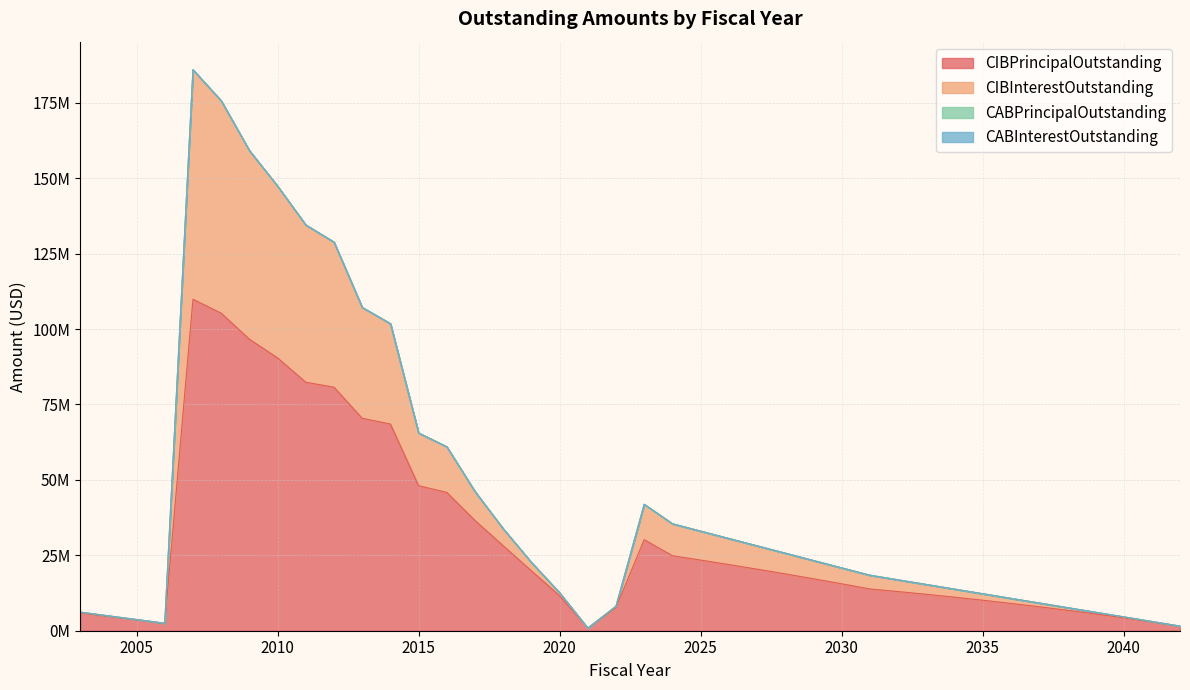

Where is CIBInterestOutstanding nearest to the value 93412542?

2014